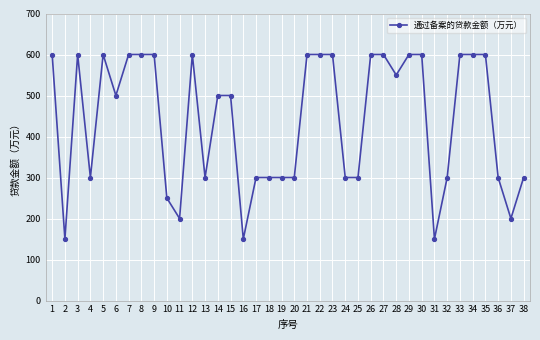

Where is the first local maximum?

3